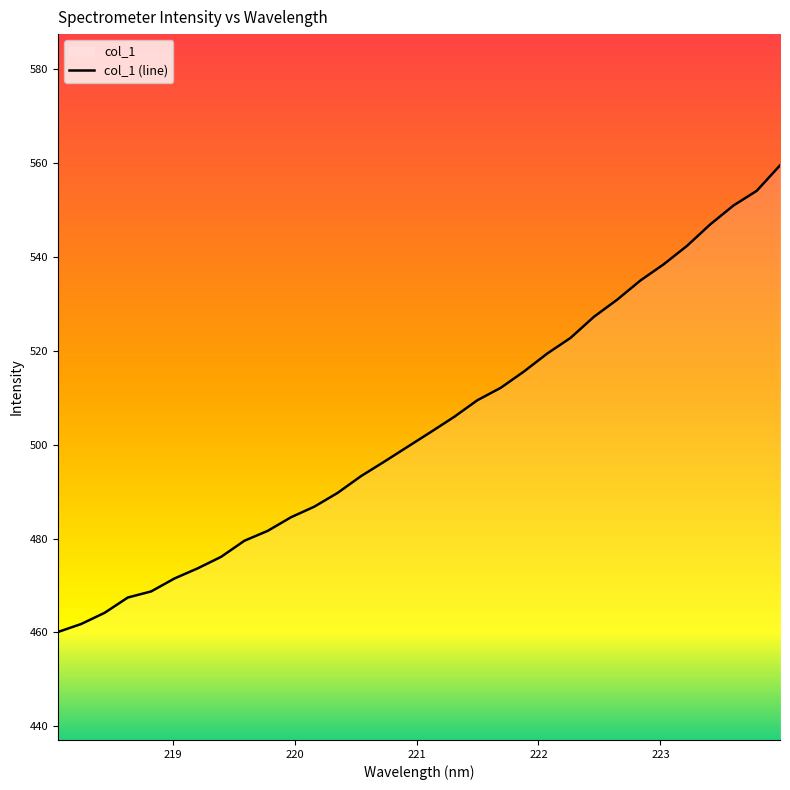

What is the greatest value displayed?

559.5